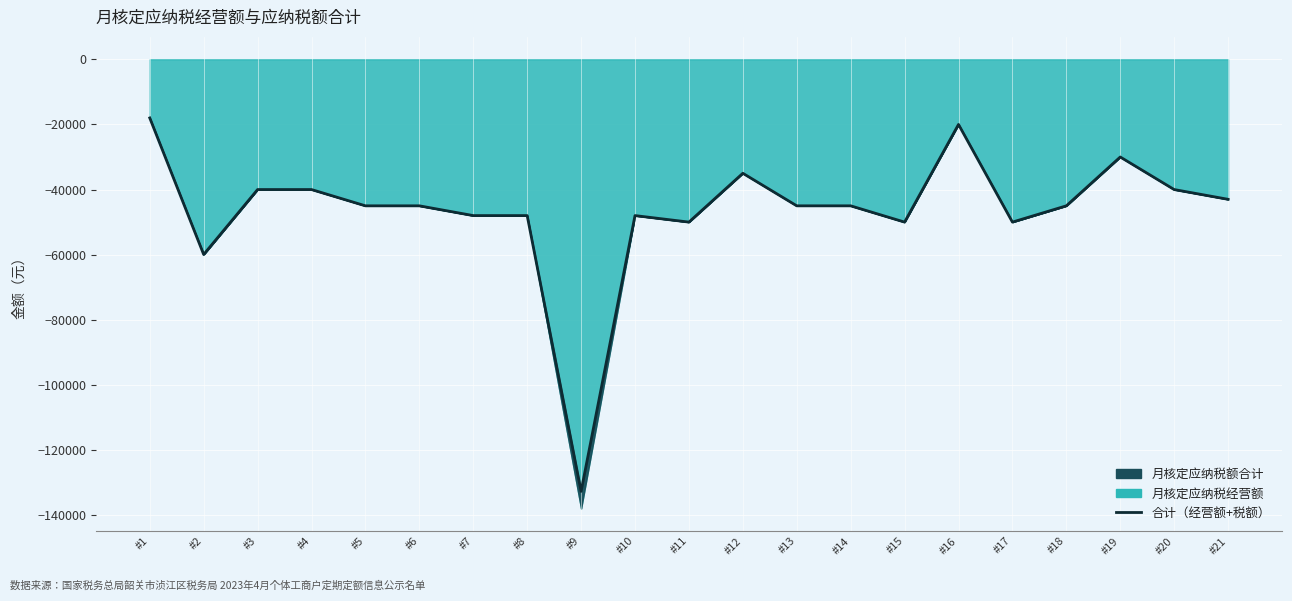

Between #4 and #15, which is larger?

#4